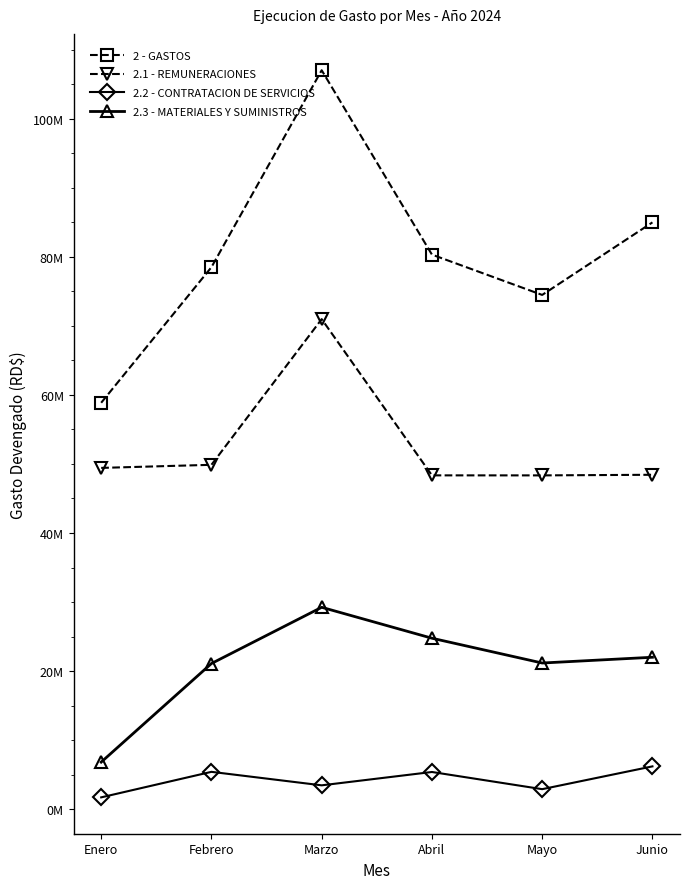

Is it true that 2 - GASTOS equals 107009040.8 at Marzo?

True